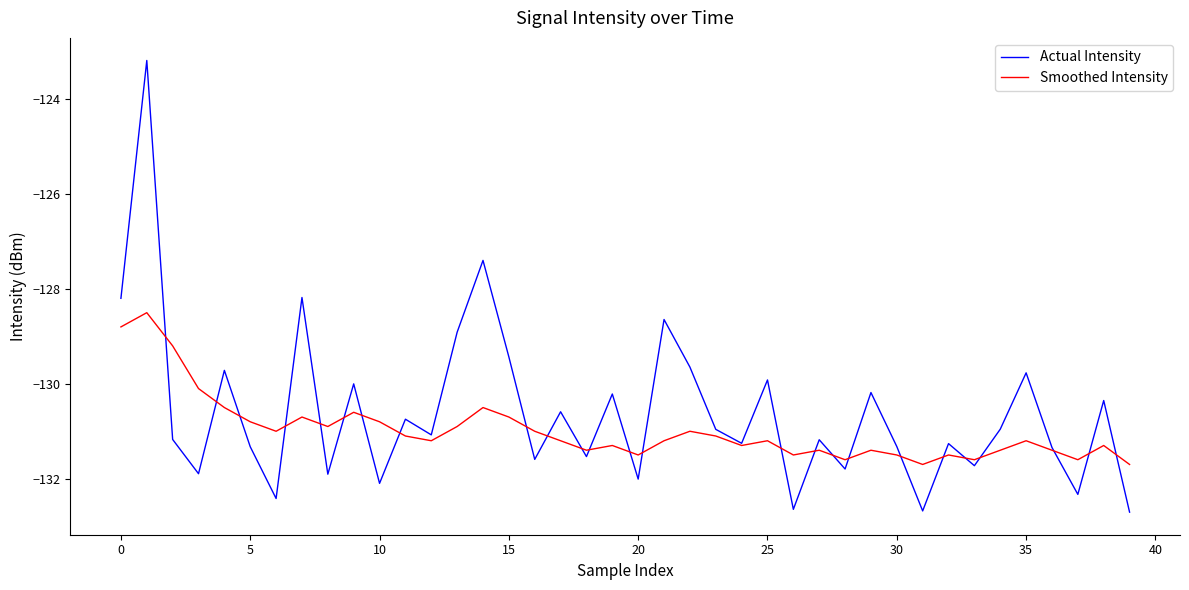

What is the maximum value for Actual Intensity?

-123.2